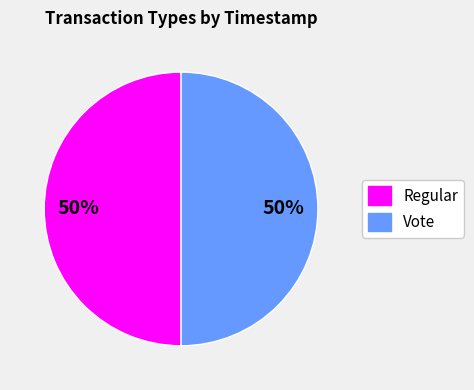

The Vote slice represents 50% of the pie. True or false?

True